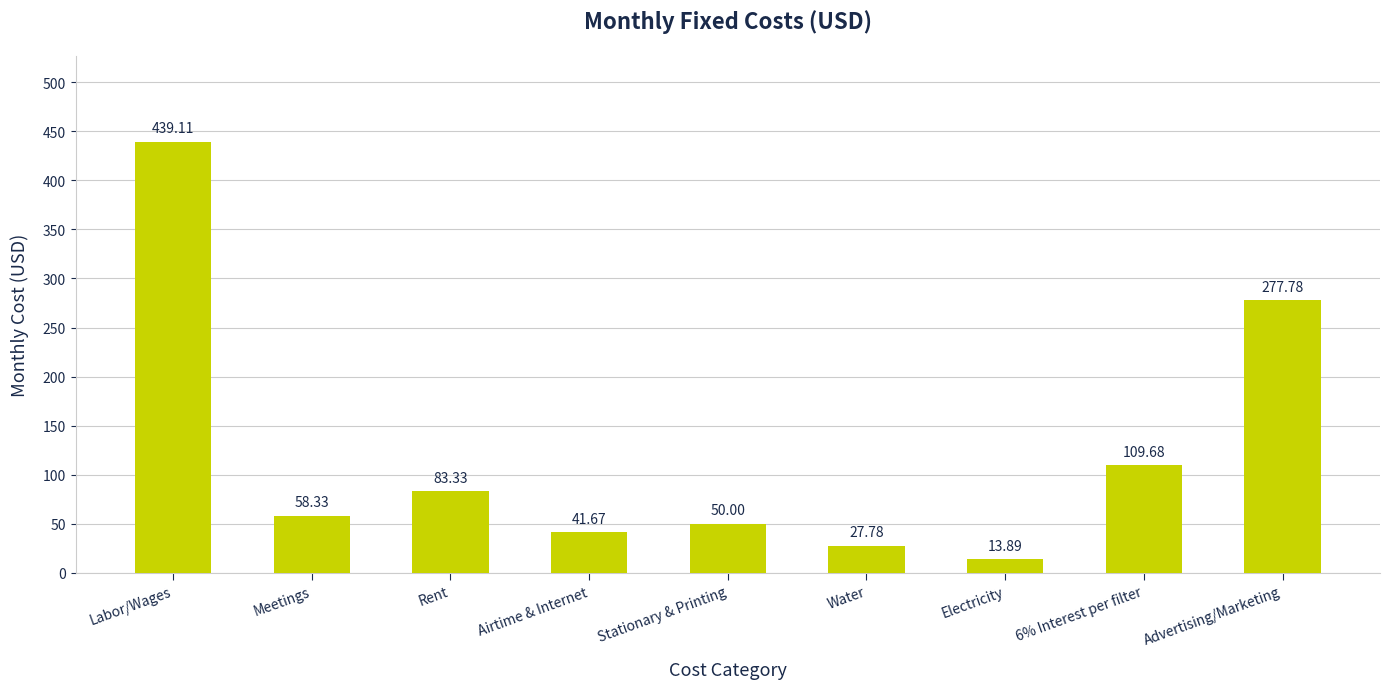

What position from the right is Stationary & Printing?

5